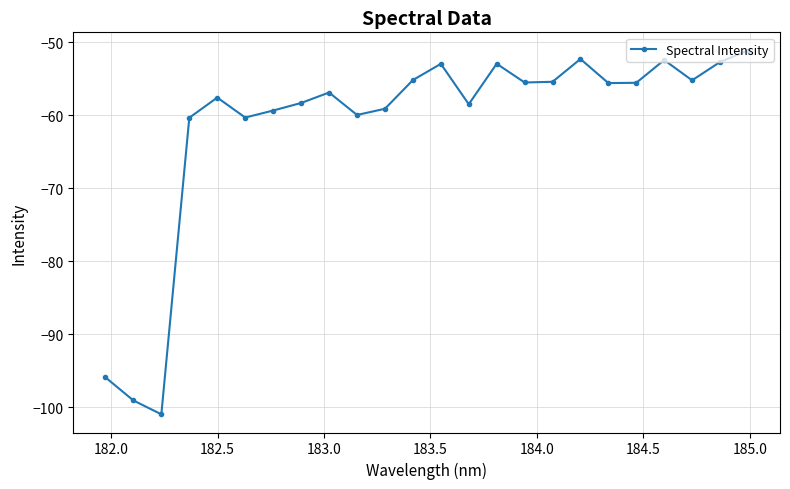

What is the sum of all values?

-1472.8